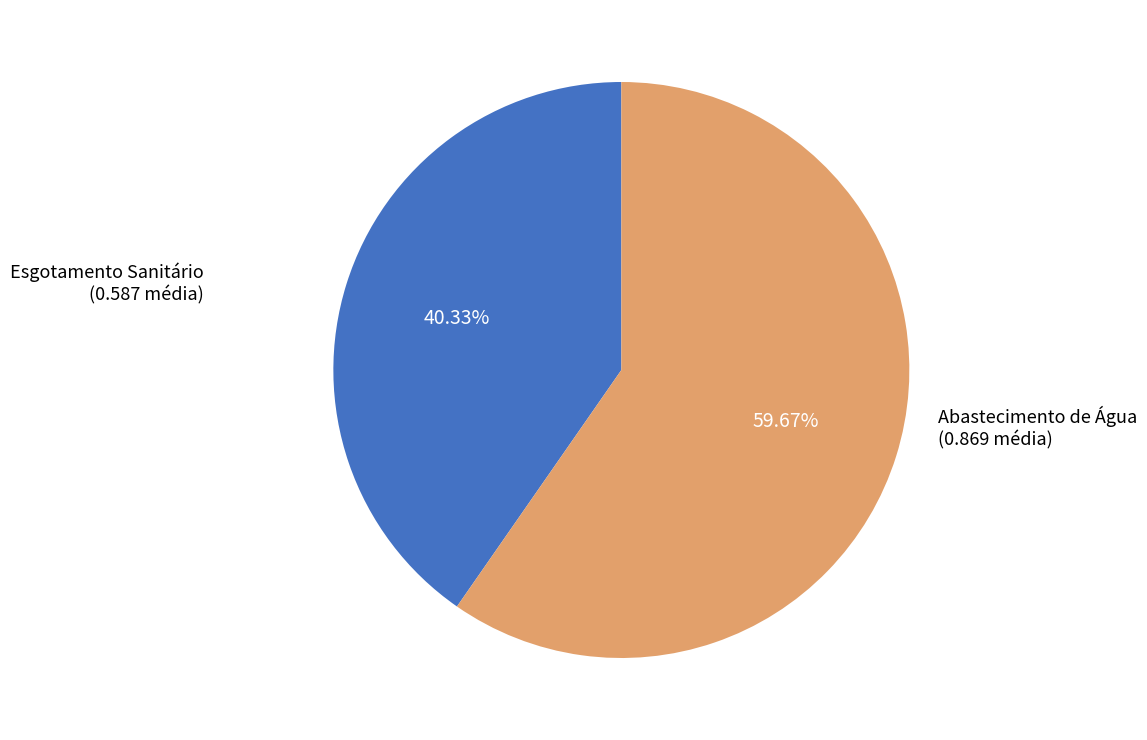

Which slice is the largest?

Abastecimento de Água